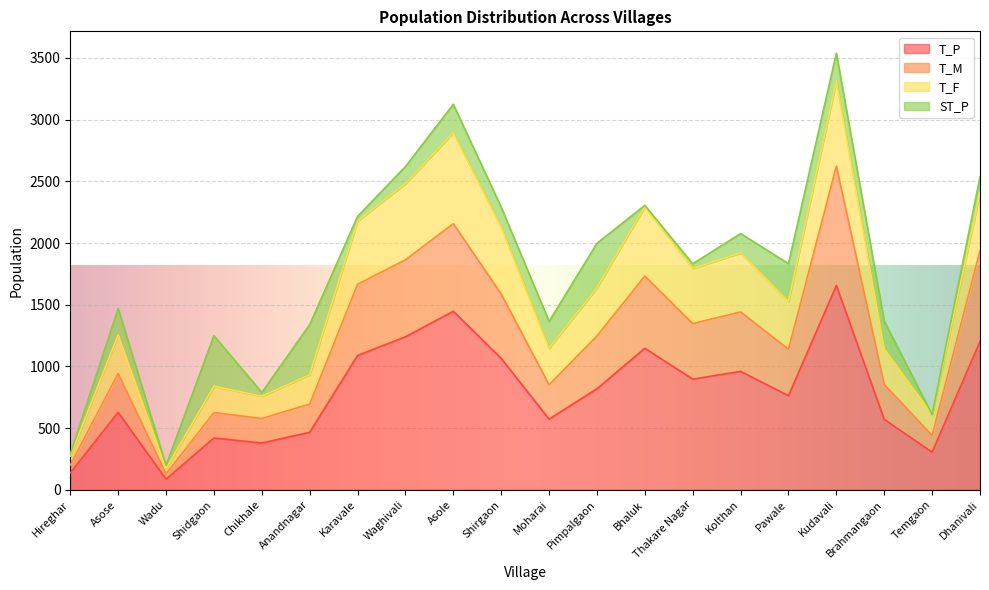

Which series changed the most between Kolthan and Brahmangaon?

T_F